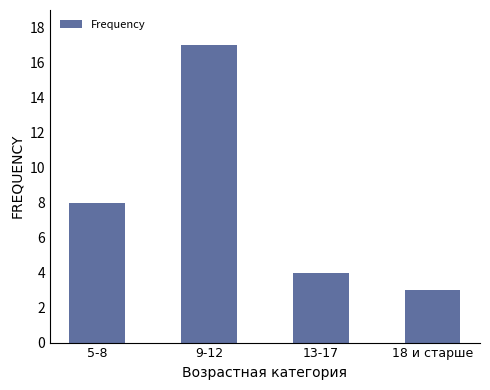

What is the label of the 3rd bar from the left?

13-17